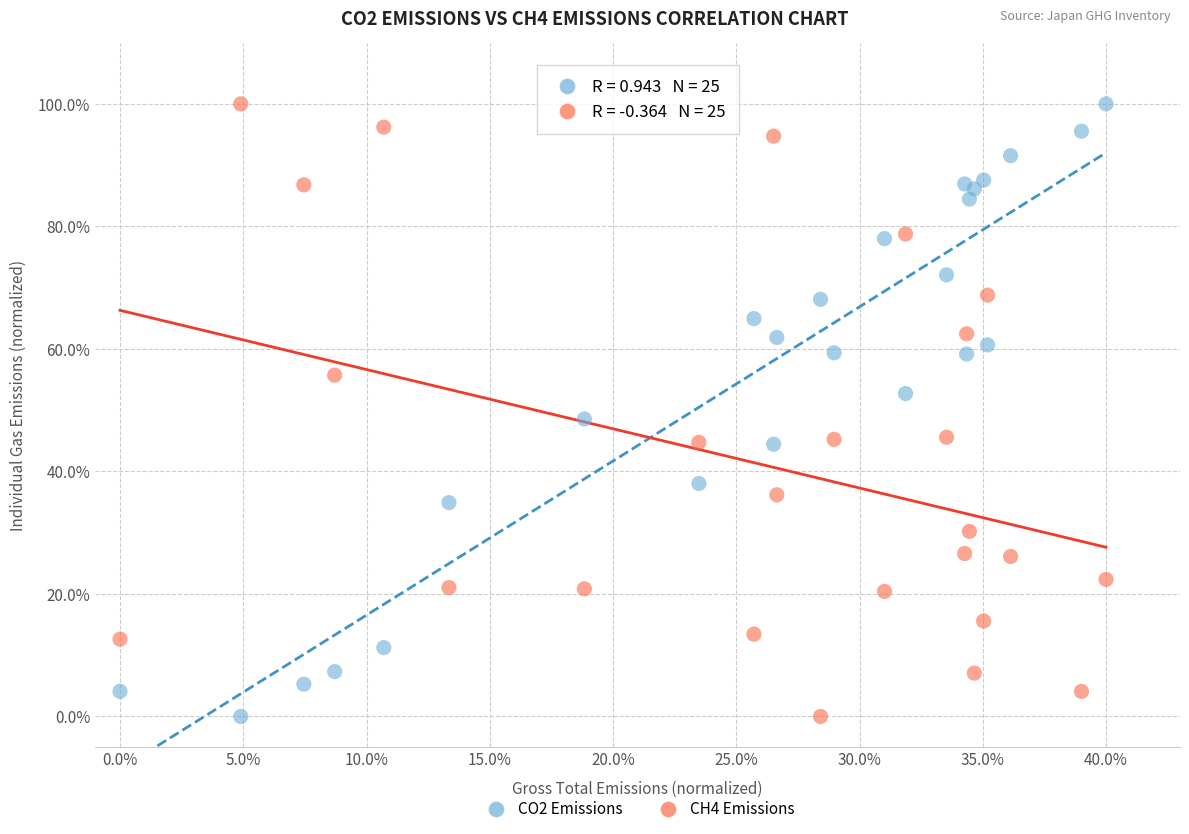

What are all the series names shown in the legend?

CO2 Emissions, CH4 Emissions